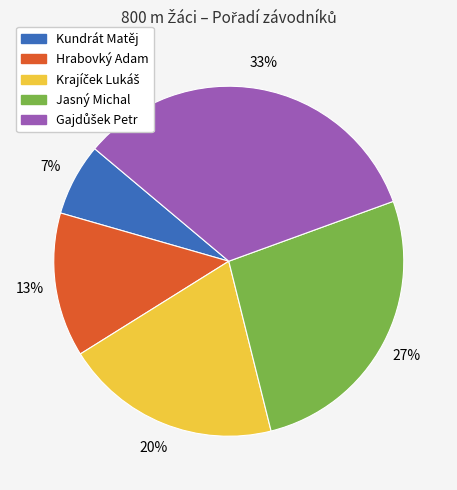

Does Kundrát Matěj account for over 50% of the chart?

No